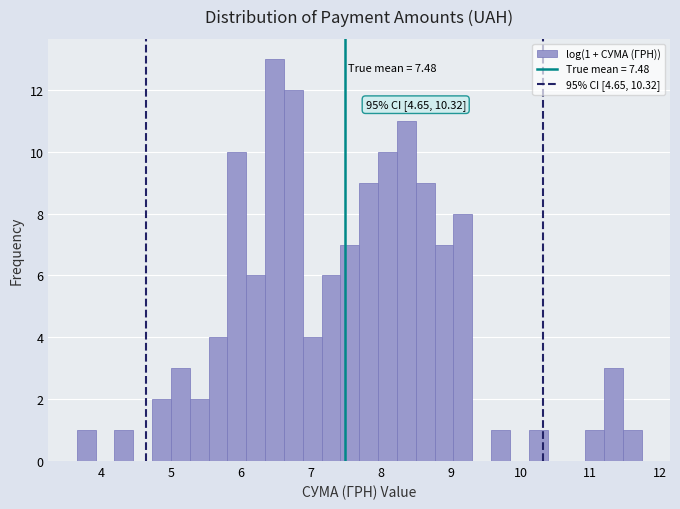

Around what value on the x-axis is the tallest bar? Give the approximate position of its centre, as read against the axis.

6.5